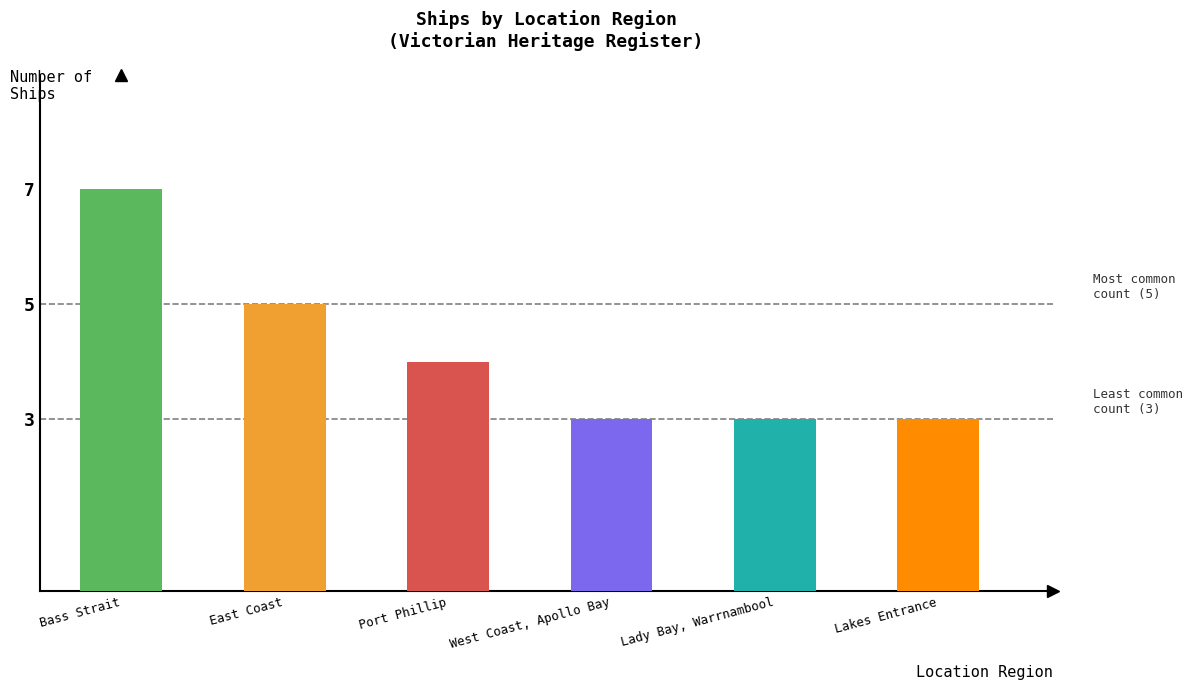

Which label corresponds to the largest value in the chart?

Bass Strait